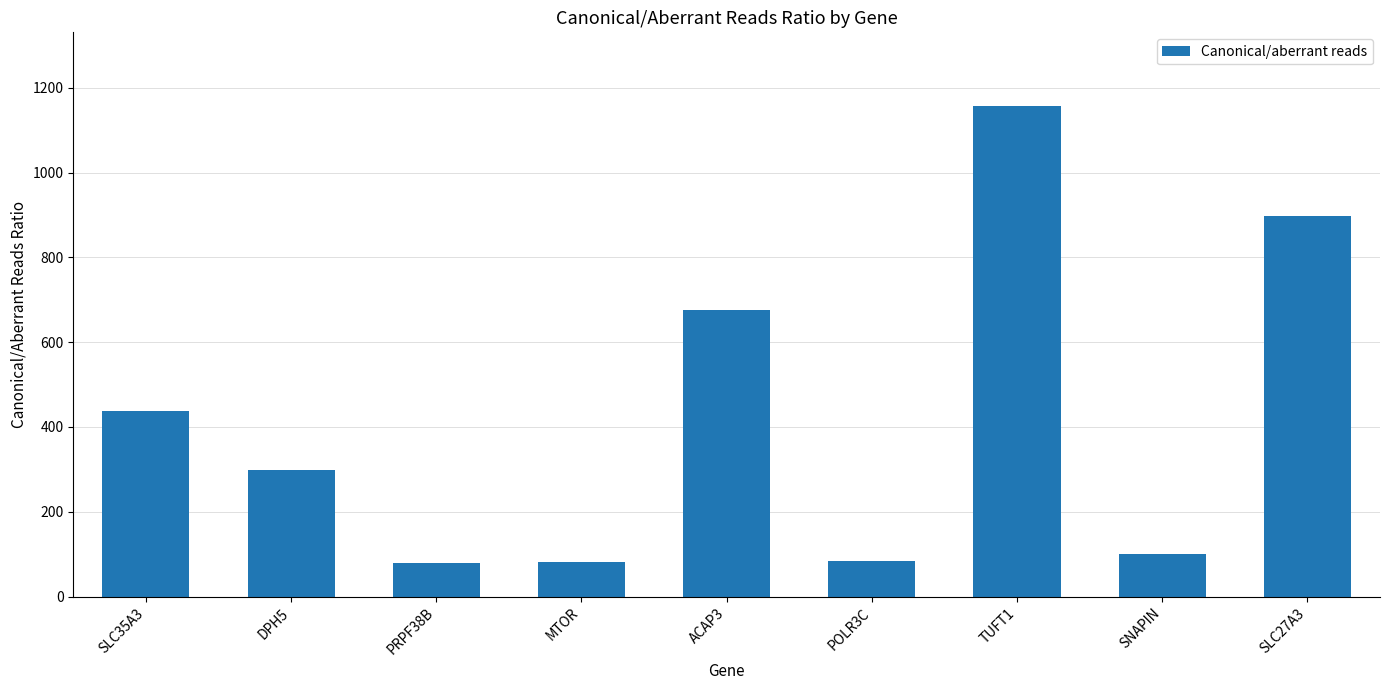

Which has a higher value, POLR3C or SLC27A3?

SLC27A3